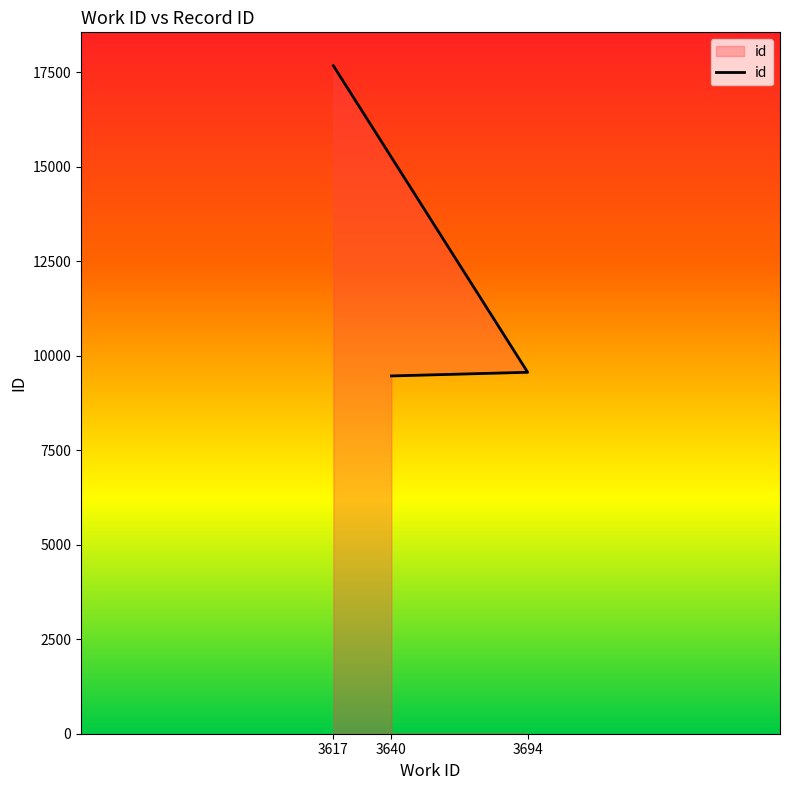

Which has a higher value, 3640 or 3694?

3694